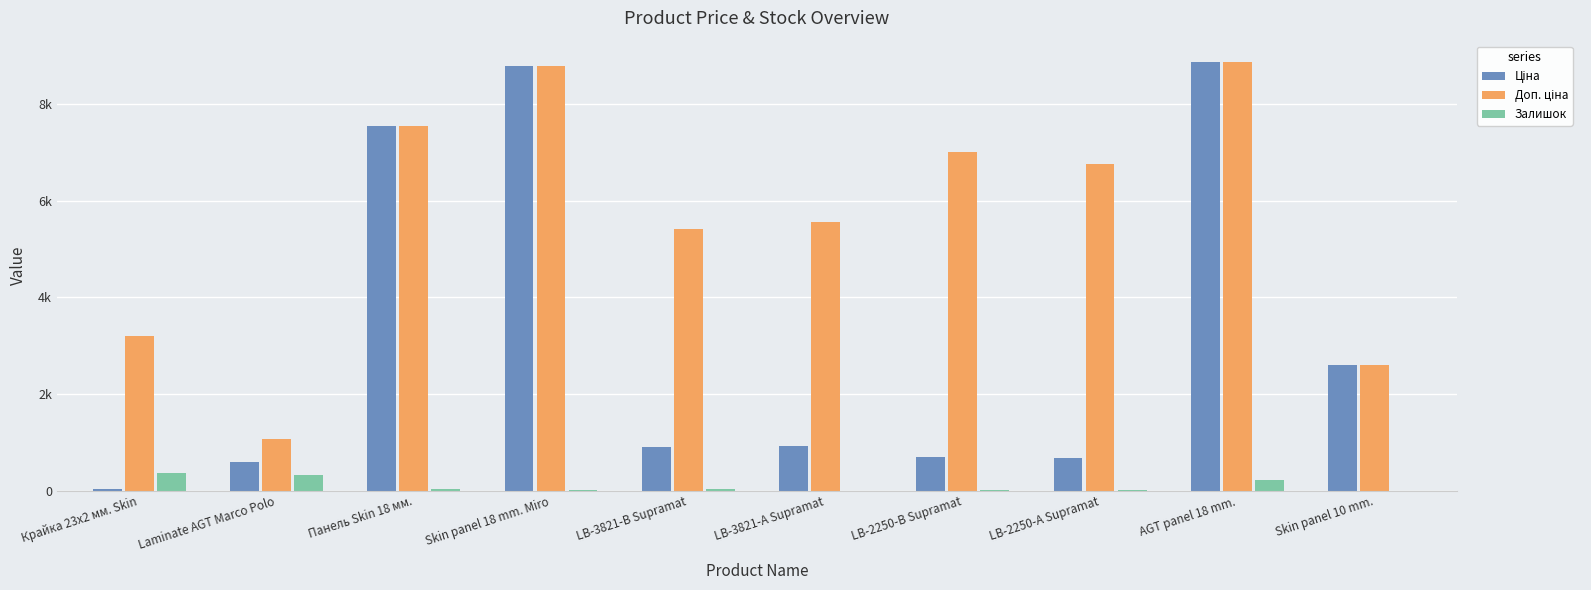

Does the chart contain stacked bars?

No